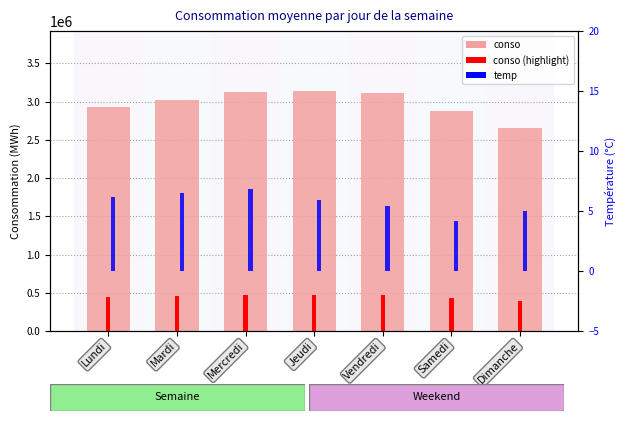

The value of conso at Jeudi is 3138498.0. True or false?

True